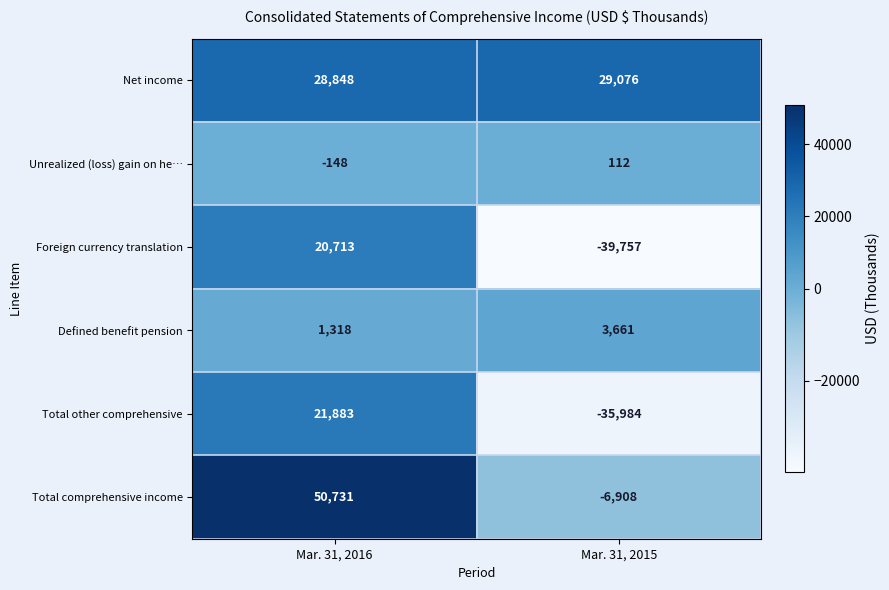

What is the maximum value shown in the chart?

50731